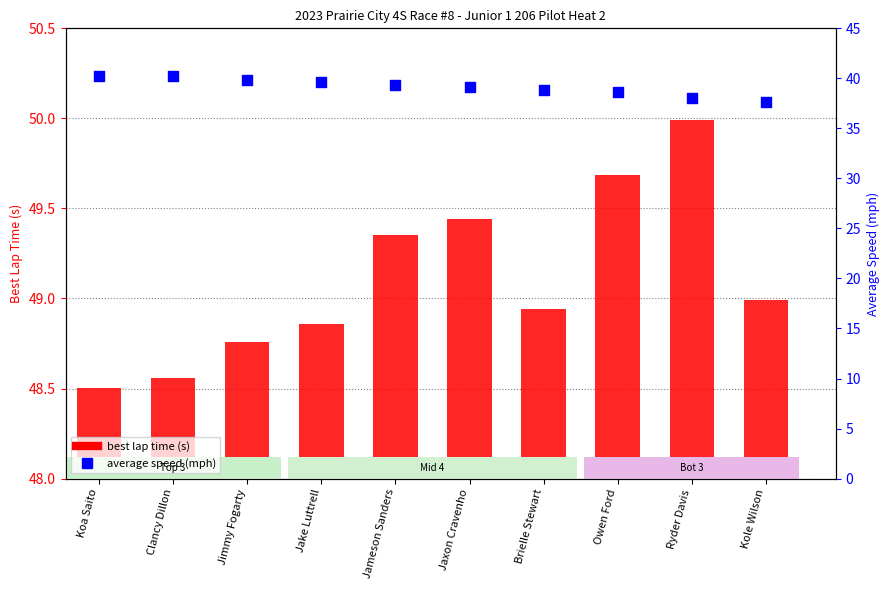

At which category is the sum across all series the highest?

Clancy Dillon